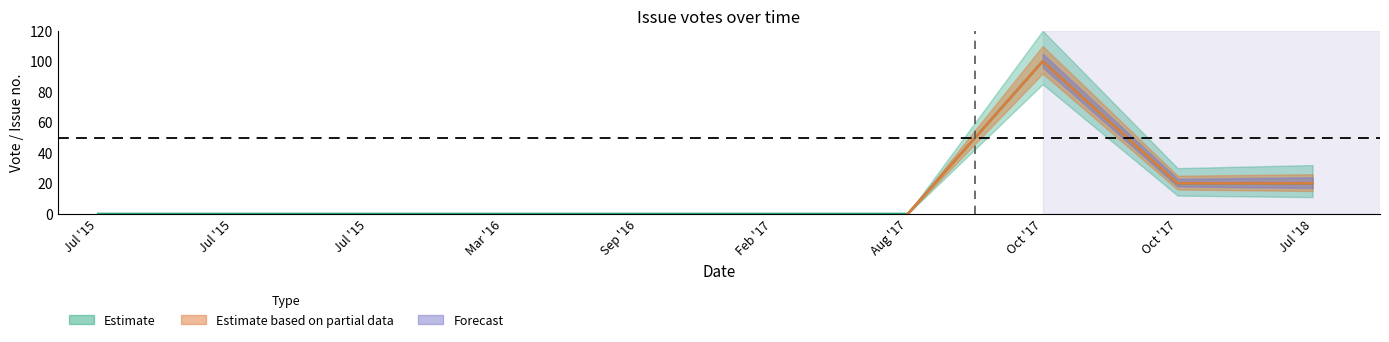

Which has a higher value, 2017/10/10 or 2016/03/02?

2017/10/10